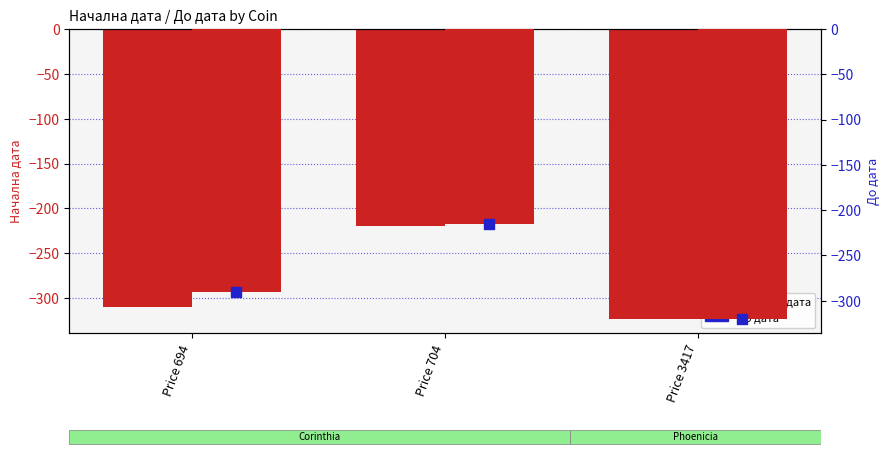

Is the value of Начална дата at Price 694 greater than the value of До дата at Price 704?

No